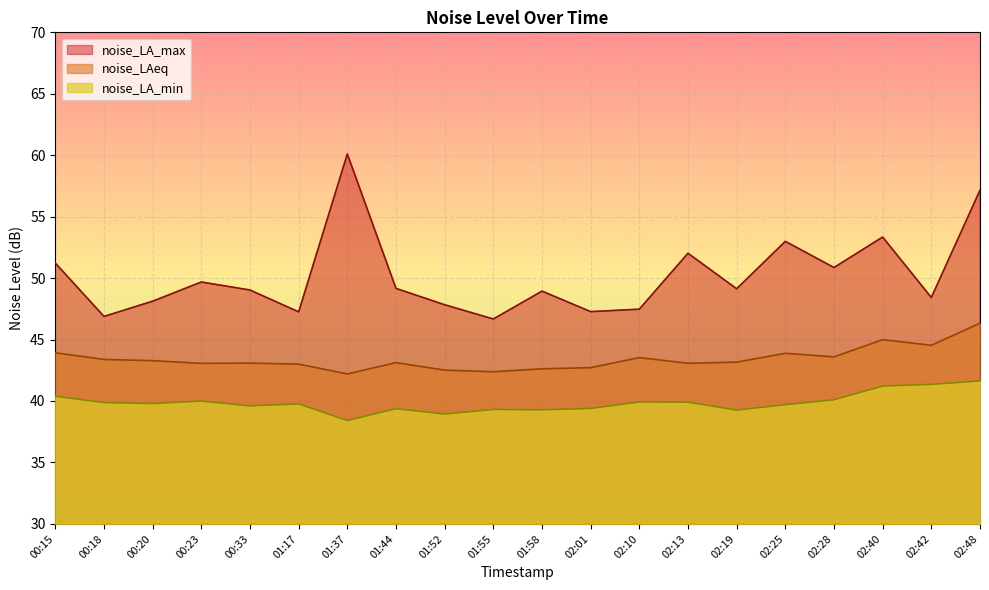

Reading right to left, list all the values displayed in this chart.

noise_LA_max: 02:48=57.1	02:42=48.4	02:40=53.3	02:28=50.9	02:25=53.0	02:19=49.1	02:13=52.0	02:10=47.5	02:01=47.3	01:58=48.9	01:55=46.7	01:52=47.8	01:44=49.2	01:37=60.1	01:17=47.2	00:33=49.0	00:23=49.7	00:20=48.1	00:18=46.9	00:15=51.2
noise_LAeq: 02:48=46.3	02:42=44.5	02:40=45.0	02:28=43.6	02:25=43.9	02:19=43.2	02:13=43.1	02:10=43.5	02:01=42.7	01:58=42.6	01:55=42.4	01:52=42.5	01:44=43.1	01:37=42.2	01:17=43.0	00:33=43.1	00:23=43.1	00:20=43.3	00:18=43.4	00:15=43.9
noise_LA_min: 02:48=41.6	02:42=41.4	02:40=41.2	02:28=40.1	02:25=39.7	02:19=39.3	02:13=39.9	02:10=39.9	02:01=39.4	01:58=39.3	01:55=39.3	01:52=38.9	01:44=39.4	01:37=38.4	01:17=39.8	00:33=39.6	00:23=40.0	00:20=39.8	00:18=39.9	00:15=40.4